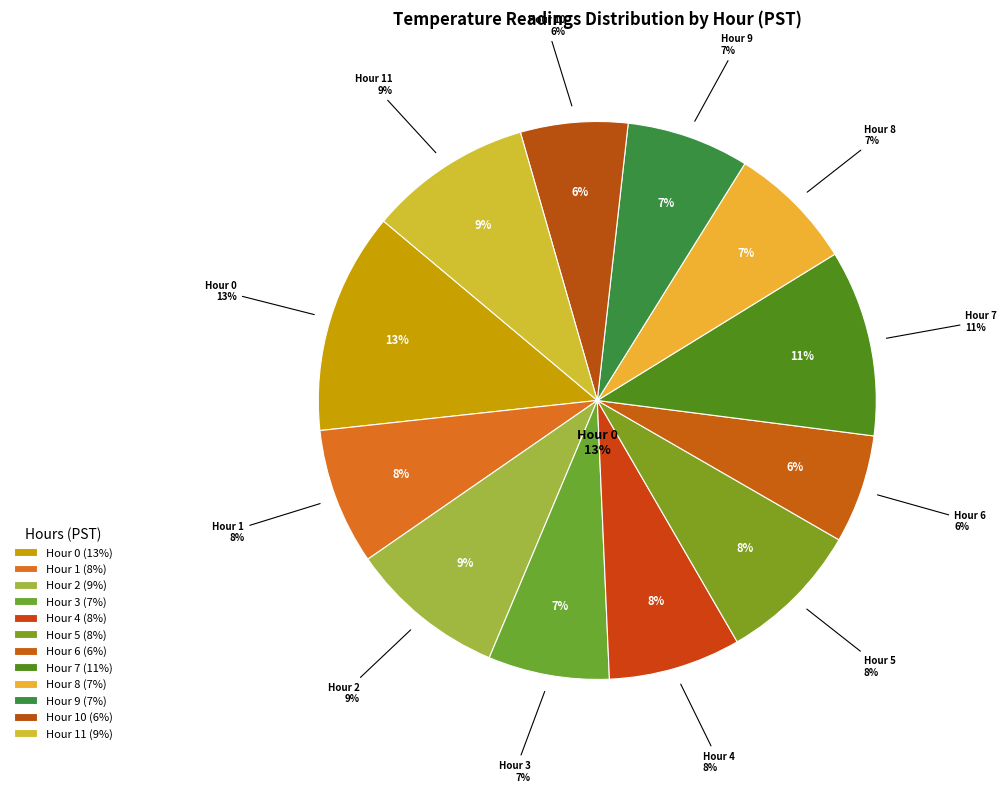

Which category has the smallest portion of the pie?

Hour 10